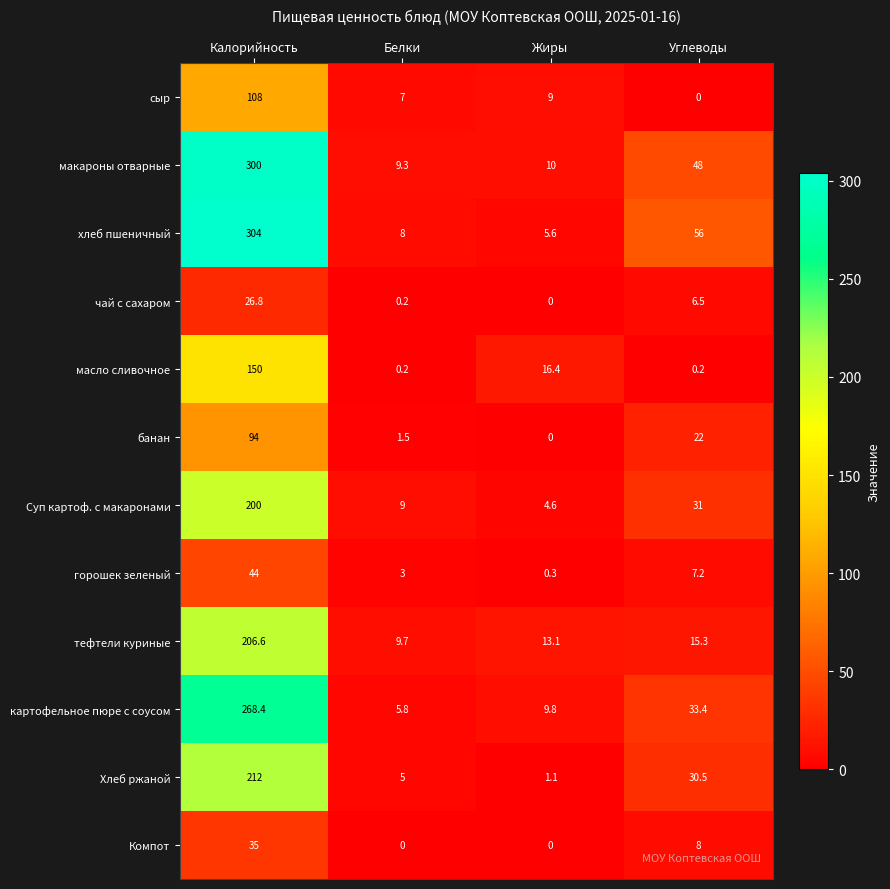

What is the sum of the тефтели куриные values at Жиры and Калорийность?

219.7